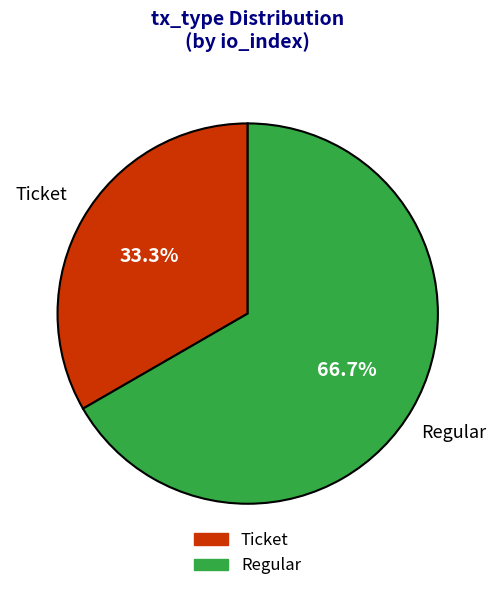

The Ticket slice represents 1% of the pie. True or false?

False